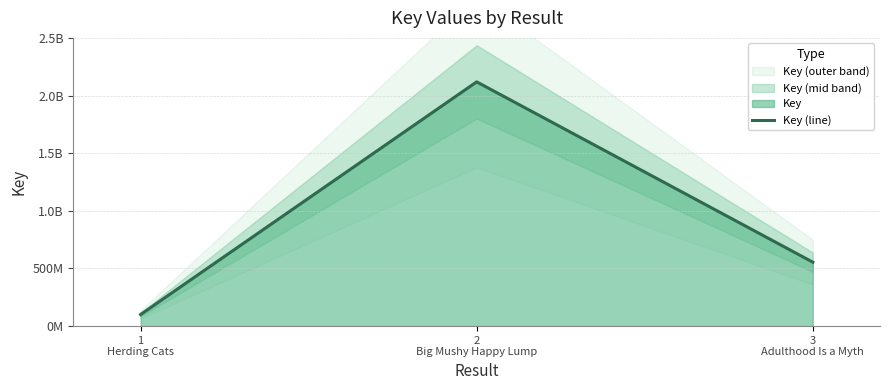

Between 2
Big Mushy Happy Lump and 1
Herding Cats, which is larger?

2
Big Mushy Happy Lump